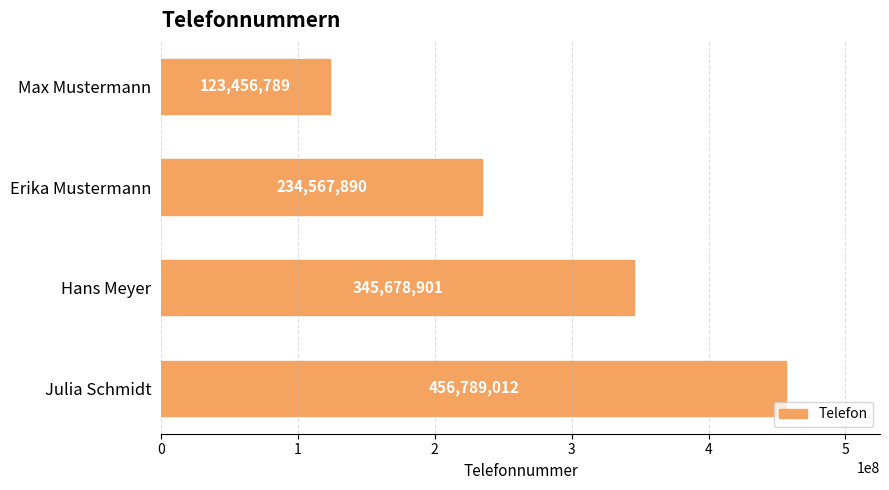

Reading top to bottom, what are all the values shown in this chart?

Max Mustermann=123456789	Erika Mustermann=234567890	Hans Meyer=345678901	Julia Schmidt=456789012